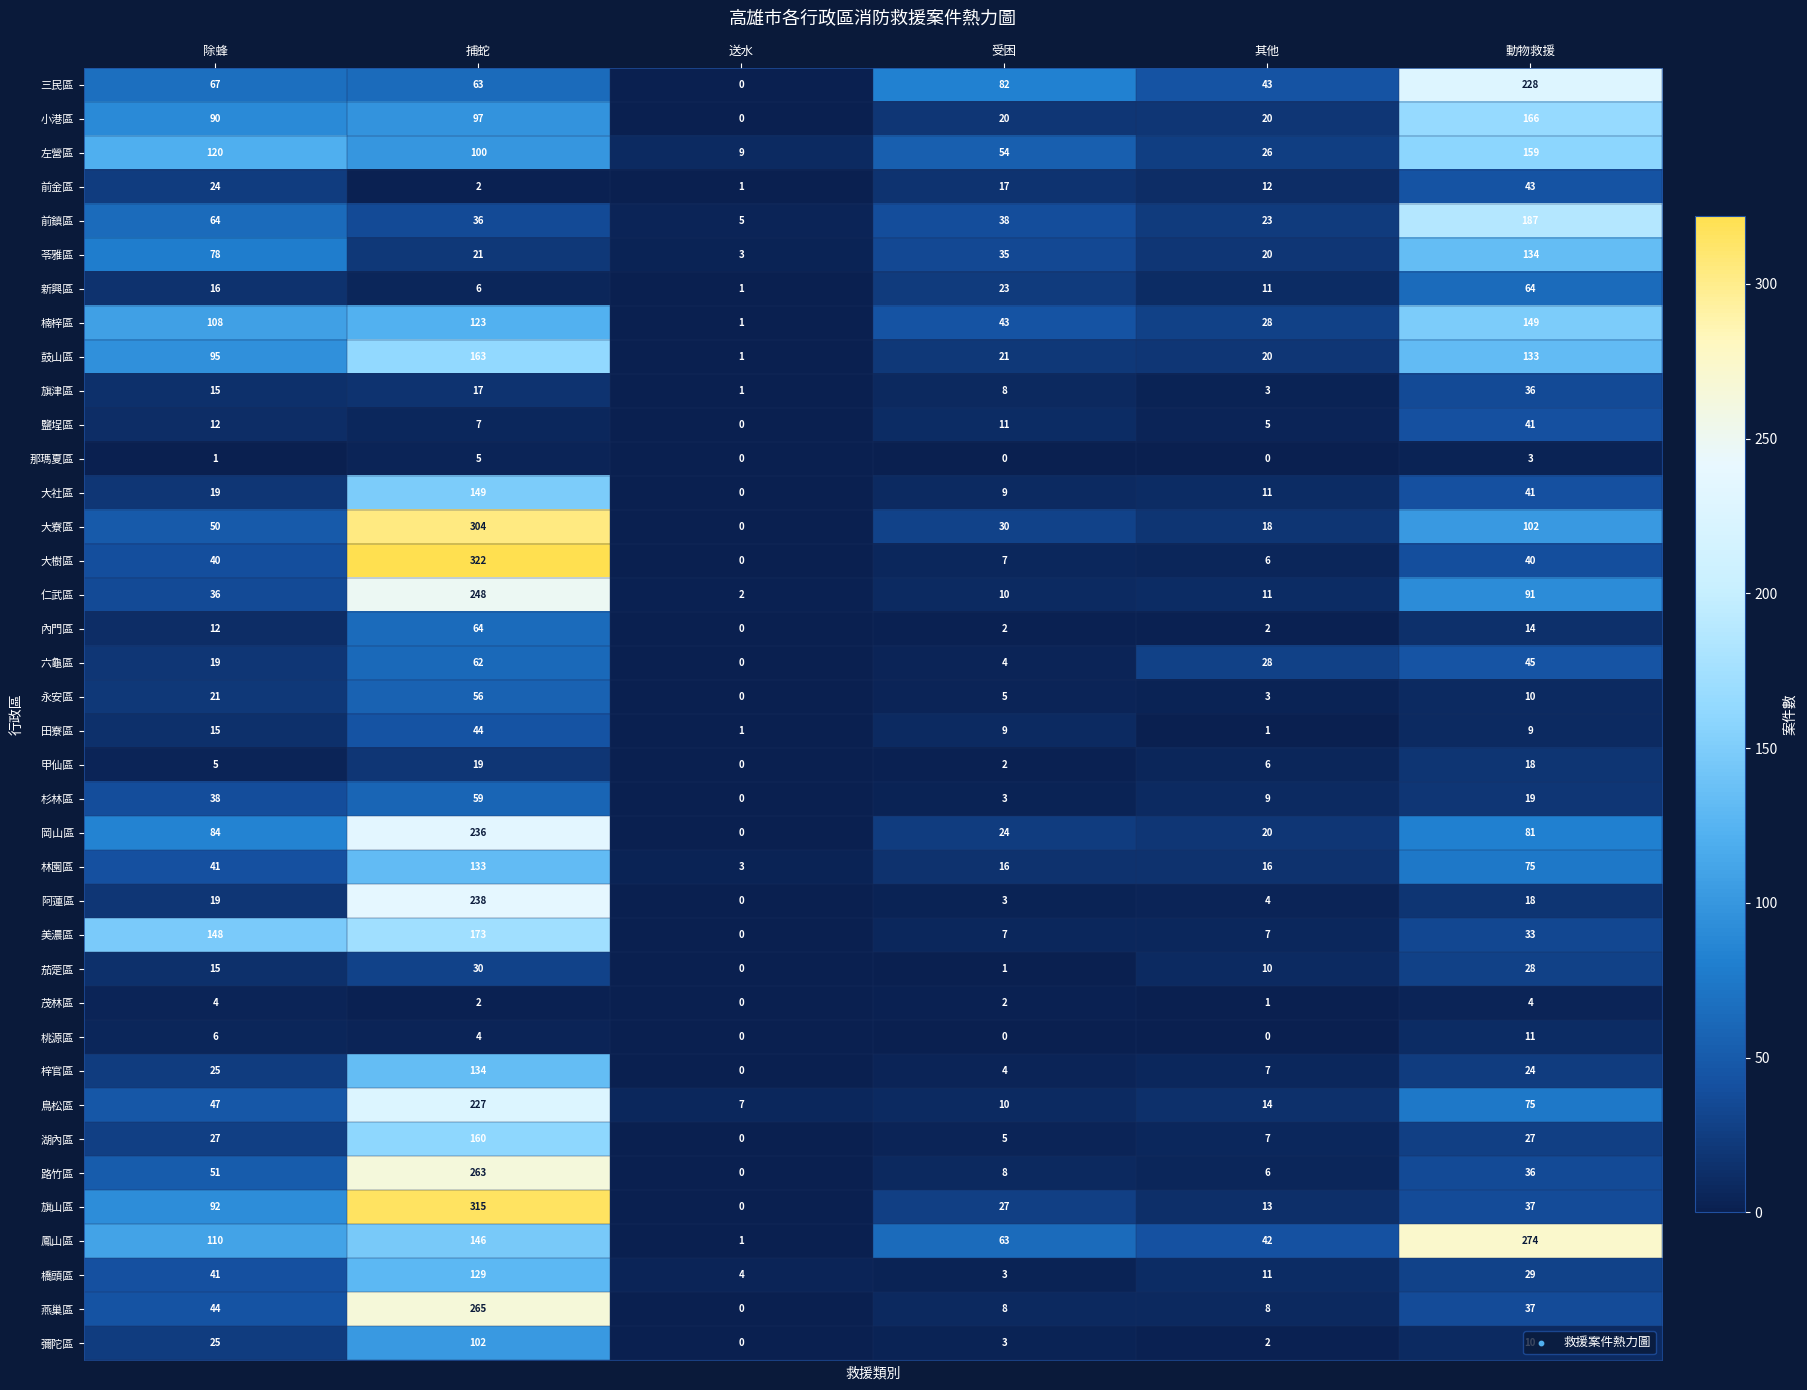

At which category is the sum across all series the highest?

捕蛇